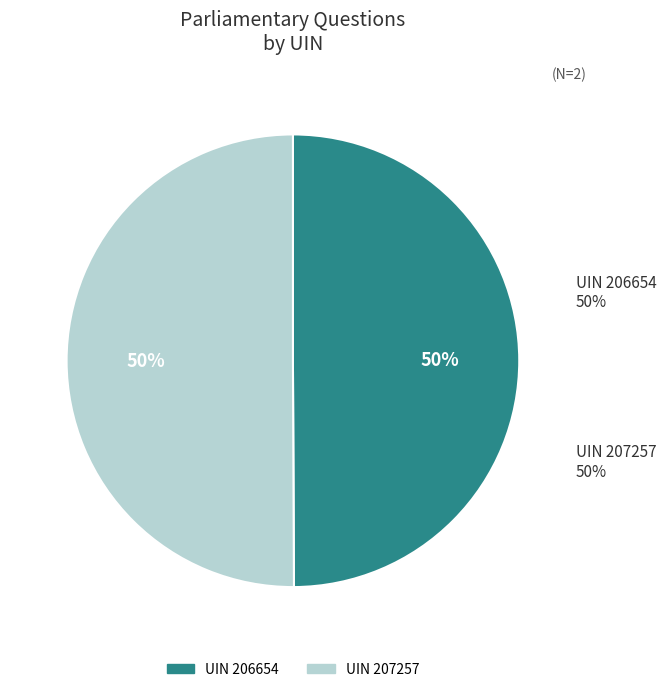

Is 206654 the majority of the pie?

No